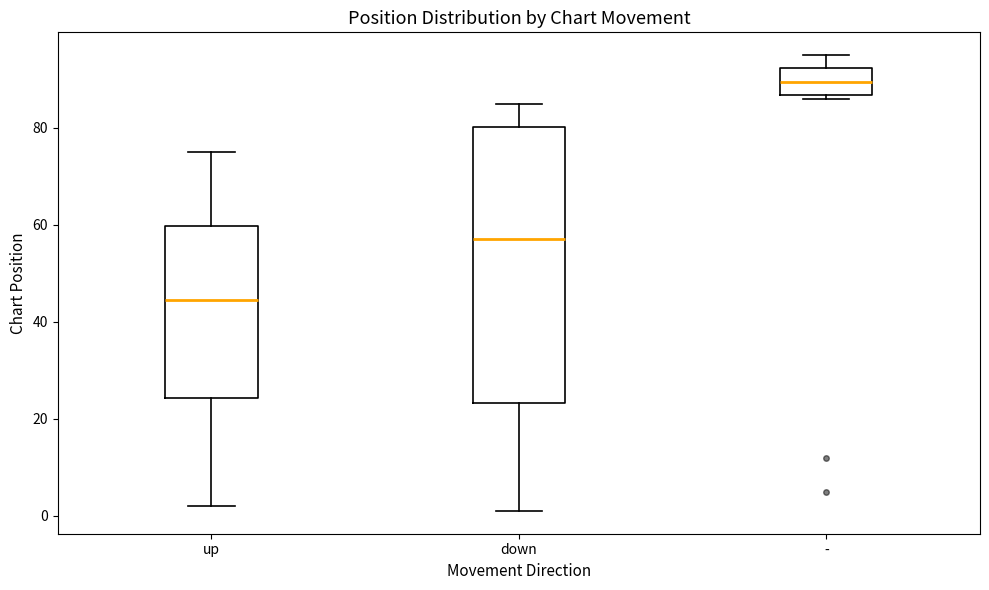

Reading left to right, transcribe this box plot: for each box, give where its median line is, the range the box spans, and where its two whiskers end, as read against the y-axis. The values are not printed on the chart, so give them approximately, as read against the axis.

up: median 44, box 24 to 60, whiskers 2 to 76
down: median 58, box 24 to 80, whiskers 2 to 86
-: median 90, box 86 to 92, whiskers 86 (just below the box's lower edge) to 96